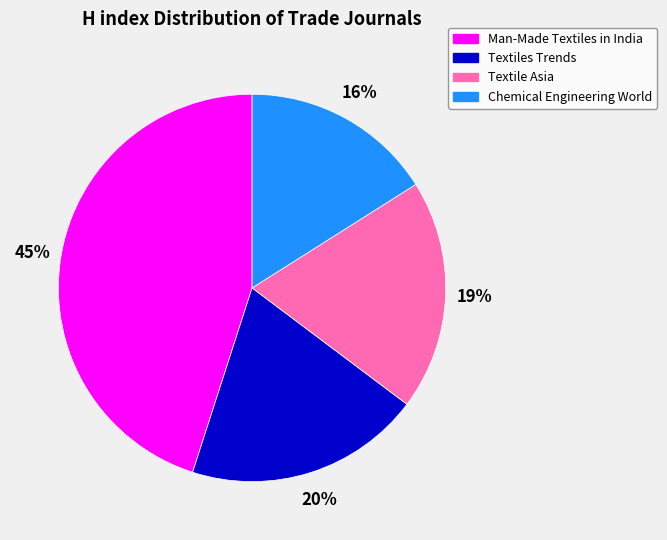

To the nearest percent, what percentage of the pie is Man-Made Textiles in India?

45%